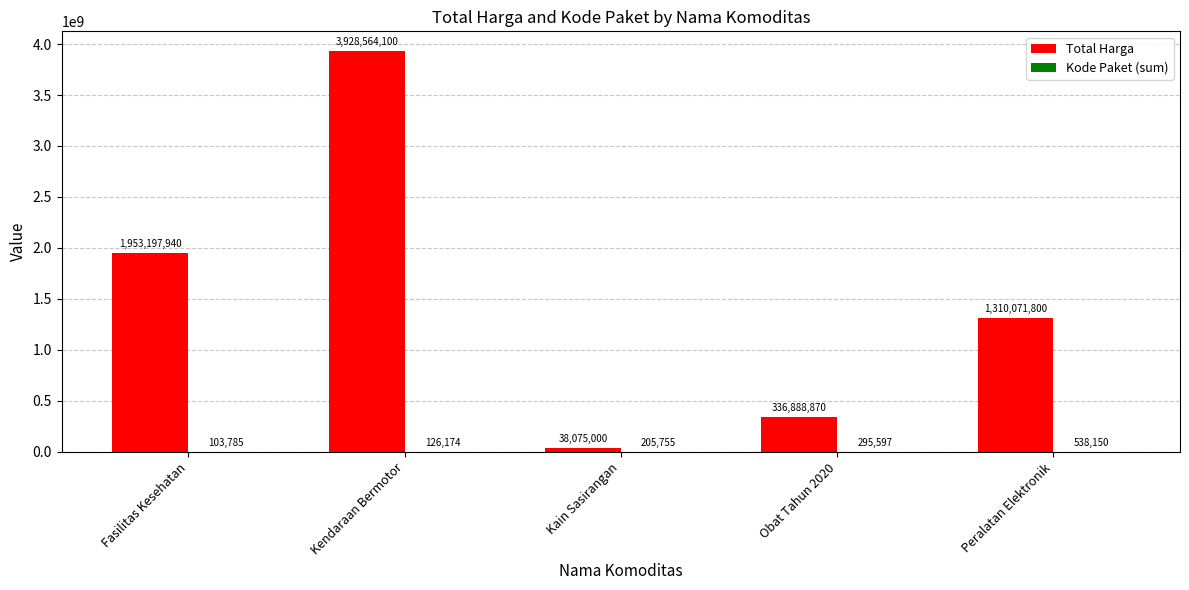

What is the approximate value of Total Harga at Kain Sasirangan?

38075000